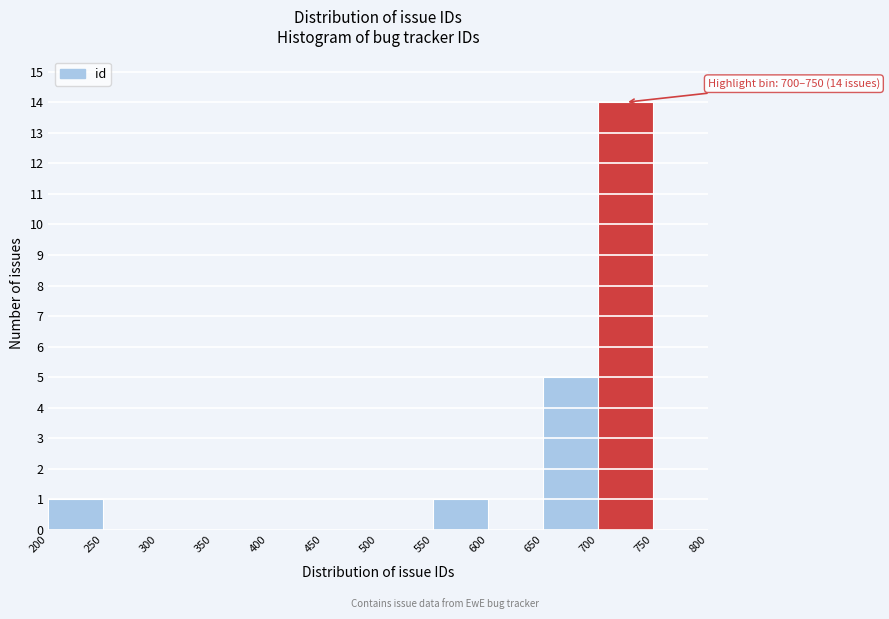

Which range on the x-axis has the tallest bar?

700 to 750